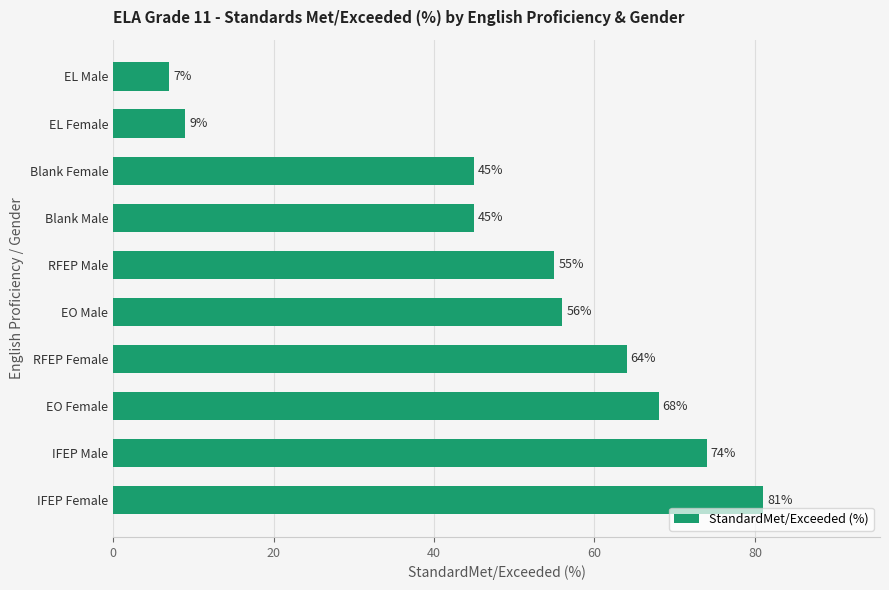

Reading top to bottom, what are all the values shown in this chart?

EL Male=7	EL Female=9	Blank Female=45	Blank Male=45	RFEP Male=55	EO Male=56	RFEP Female=64	EO Female=68	IFEP Male=74	IFEP Female=81